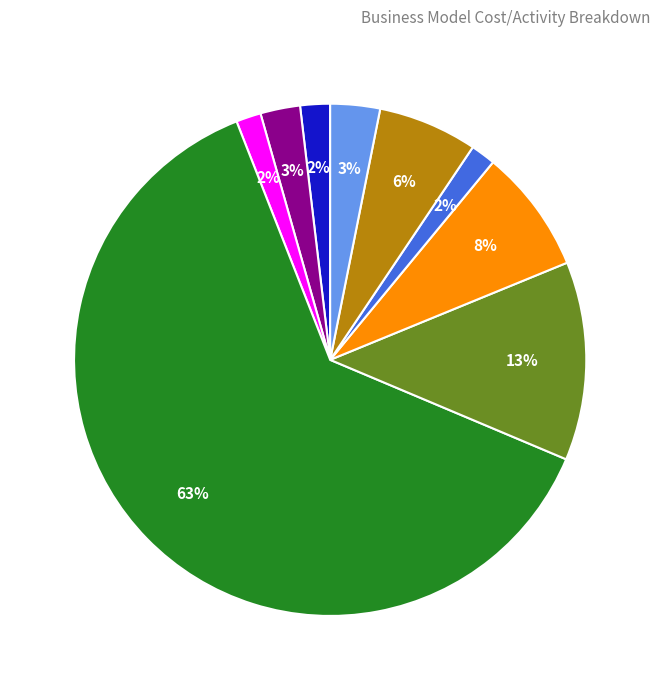

To the nearest percent, what is the average slice percentage?

11%